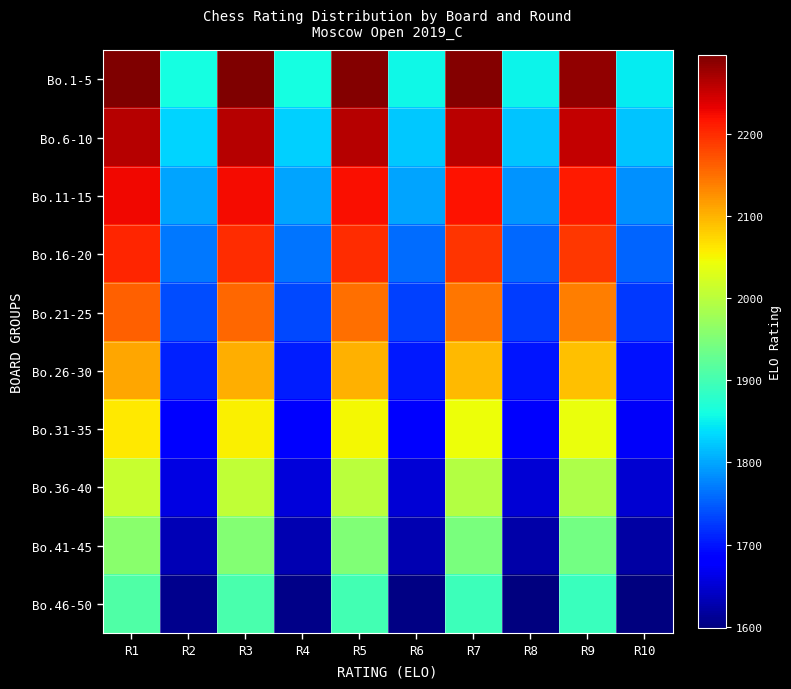

Reading left to right, transcribe all the data shown in this chart.

Bo.1-5: R1=2296	R2=1862	R3=2295	R4=1860	R5=2293	R6=1856	R7=2291	R8=1852	R9=2285	R10=1847
Bo.6-10: R1=2263	R2=1831	R3=2262	R4=1829	R5=2262	R6=1824	R7=2260	R8=1820	R9=2253	R10=1819
Bo.11-15: R1=2226	R2=1799	R3=2223	R4=1799	R5=2221	R6=1799	R7=2218	R8=1788	R9=2214	R10=1786
Bo.16-20: R1=2205	R2=1768	R3=2200	R4=1765	R5=2198	R6=1760	R7=2195	R8=1758	R9=2190	R10=1755
Bo.21-25: R1=2160	R2=1738	R3=2155	R4=1735	R5=2150	R6=1730	R7=2145	R8=1728	R9=2140	R10=1725
Bo.26-30: R1=2110	R2=1708	R3=2105	R4=1705	R5=2100	R6=1702	R7=2095	R8=1700	R9=2090	R10=1698
Bo.31-35: R1=2060	R2=1682	R3=2055	R4=1680	R5=2050	R6=1678	R7=2045	R8=1675	R9=2040	R10=1672
Bo.36-40: R1=2010	R2=1658	R3=2005	R4=1655	R5=2000	R6=1652	R7=1995	R8=1650	R9=1990	R10=1648
Bo.41-45: R1=1960	R2=1632	R3=1955	R4=1630	R5=1950	R6=1628	R7=1945	R8=1625	R9=1940	R10=1622
Bo.46-50: R1=1910	R2=1608	R3=1905	R4=1605	R5=1900	R6=1602	R7=1895	R8=1600	R9=1890	R10=1598